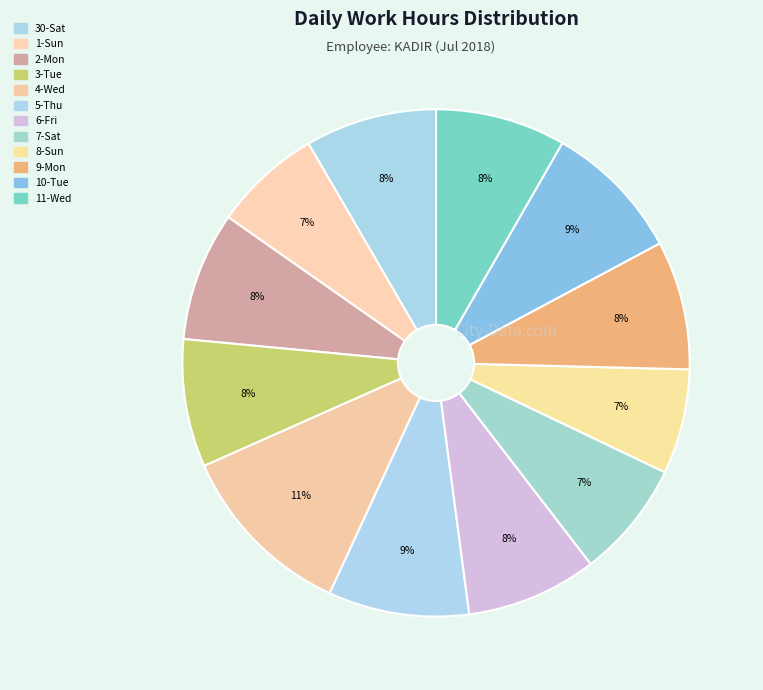

How many segments does this pie chart have?

12